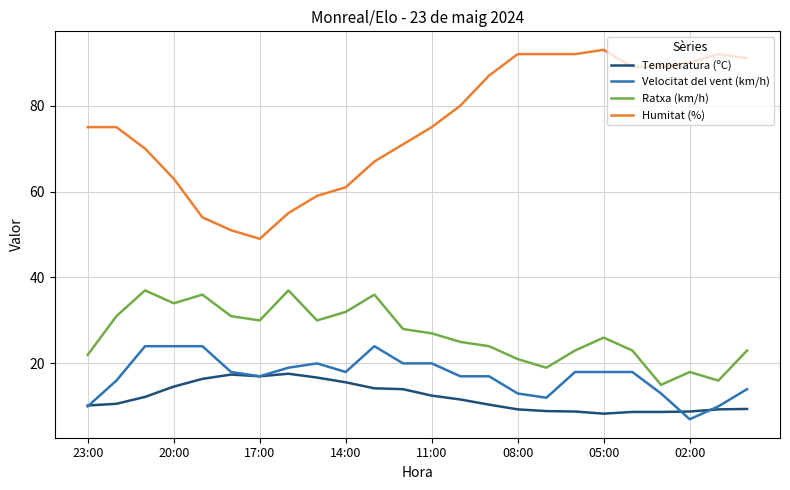

Which series has the largest range (max minus min)?

Humitat (%)